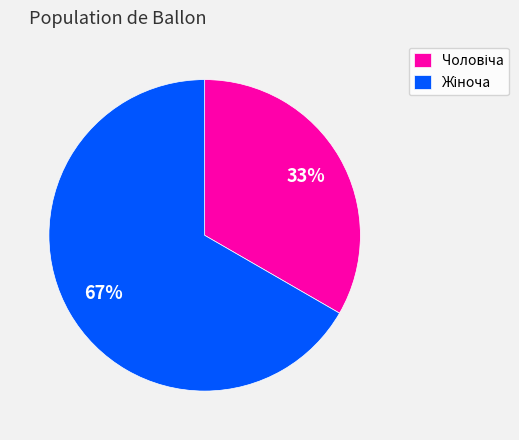

Does any single category account for the majority?

Yes